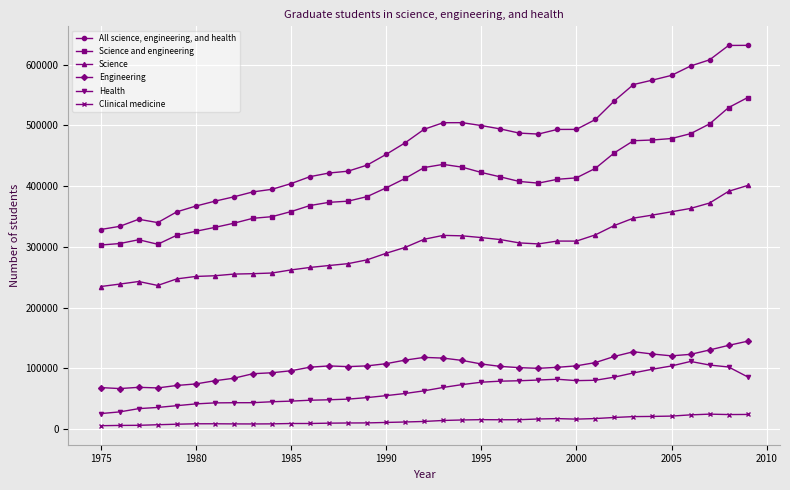

Does the chart display data point markers on the line(s)?

Yes